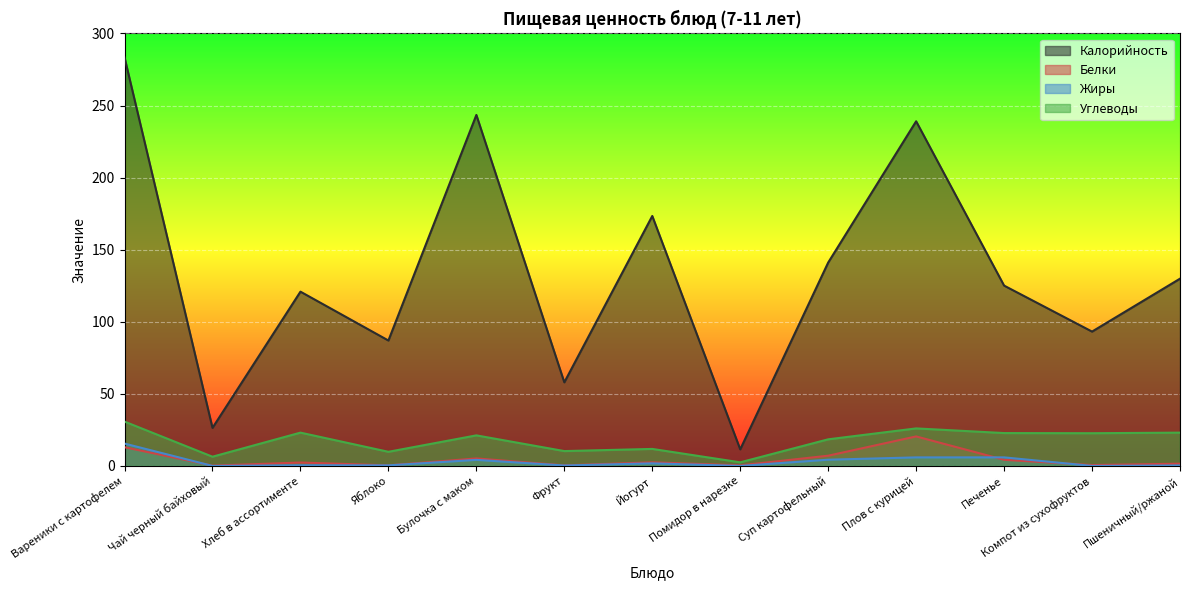

True or false: Белки and Калорийность cross at least once.

False